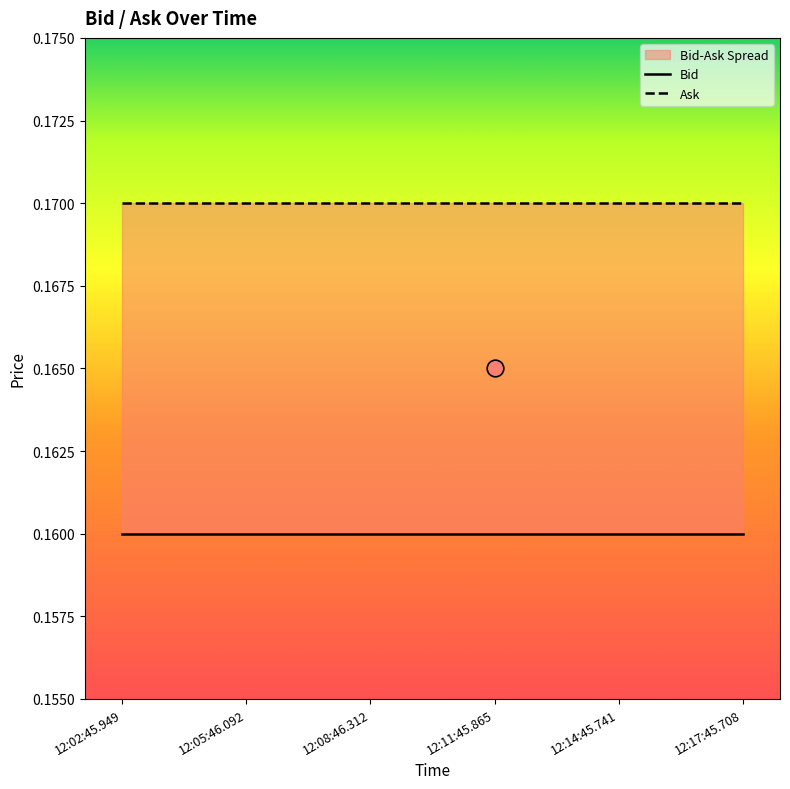

Rank the series by their maximum value, from lowest to highest.

Bid, Ask